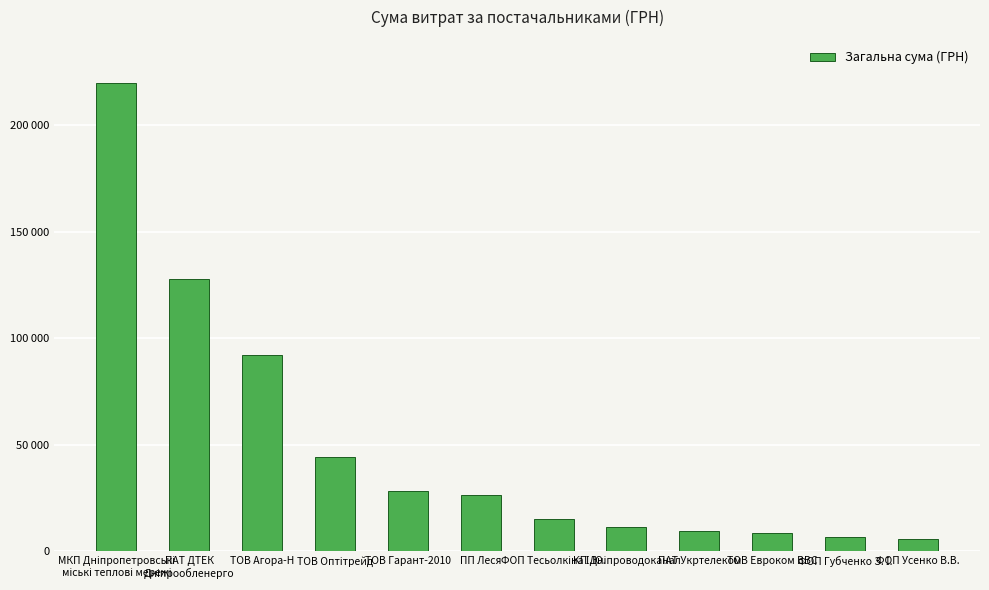

Are the bars horizontal?

No